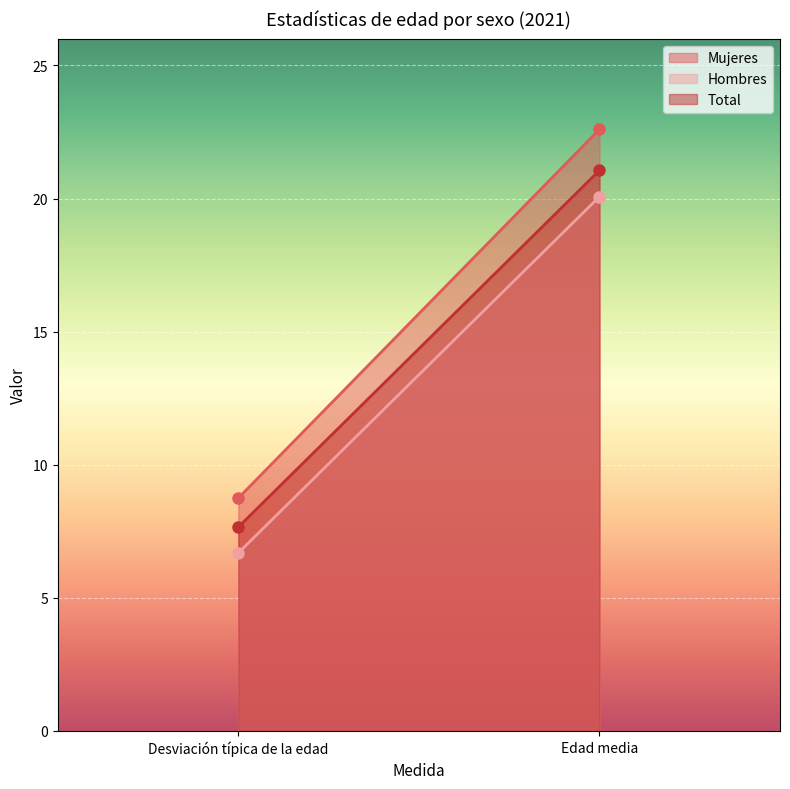

True or false: Total has a value of 21.1 at Edad media.

True